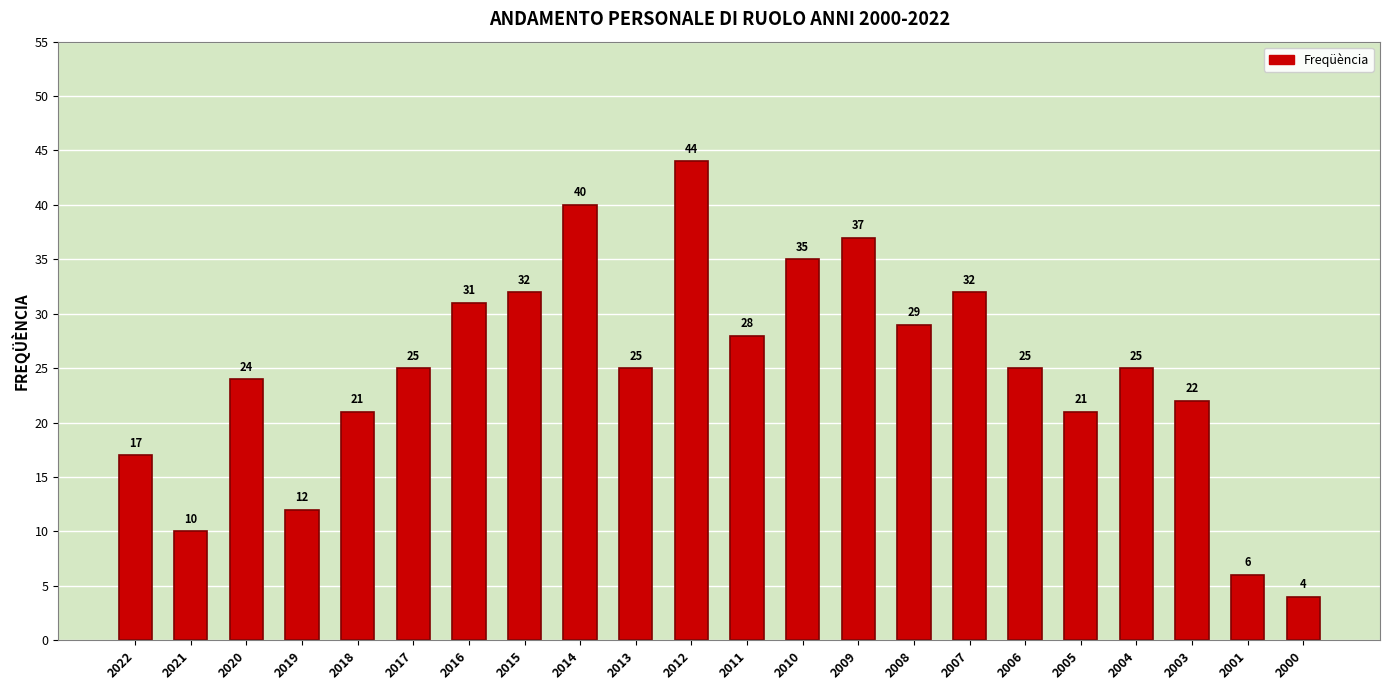

Does the chart contain any negative values?

No